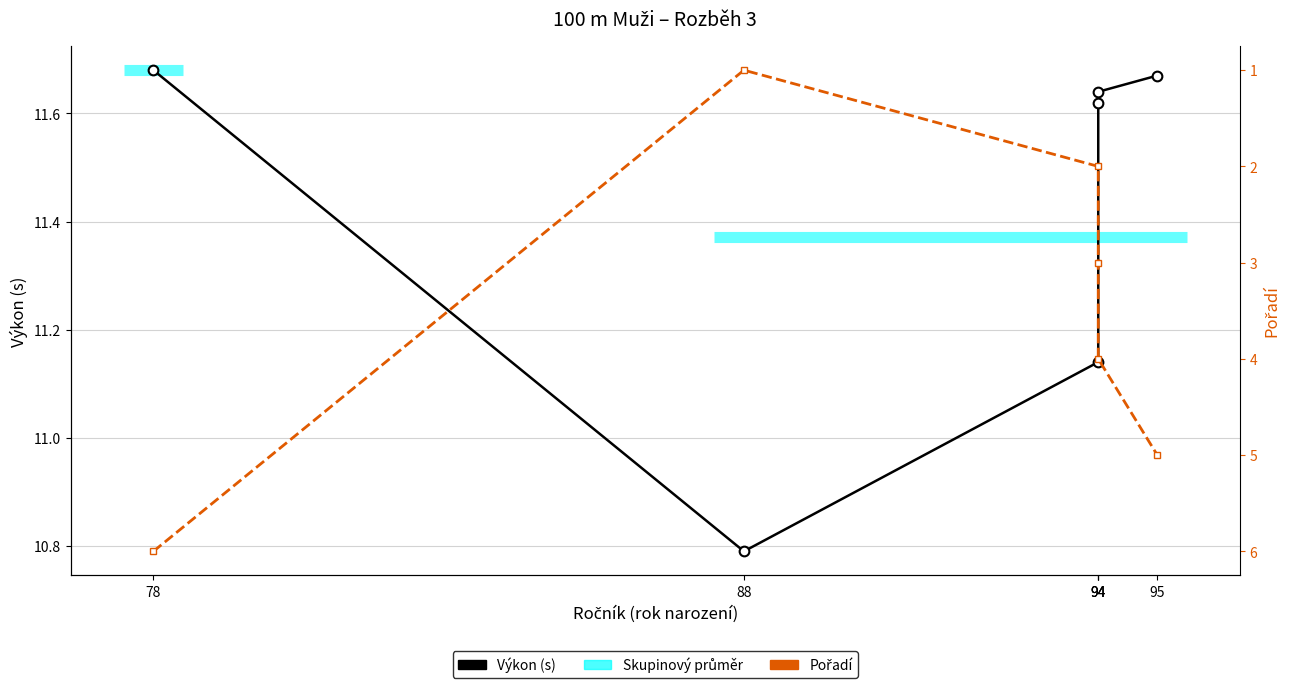

Which series changed the most between 88 and 94?

Pořadí